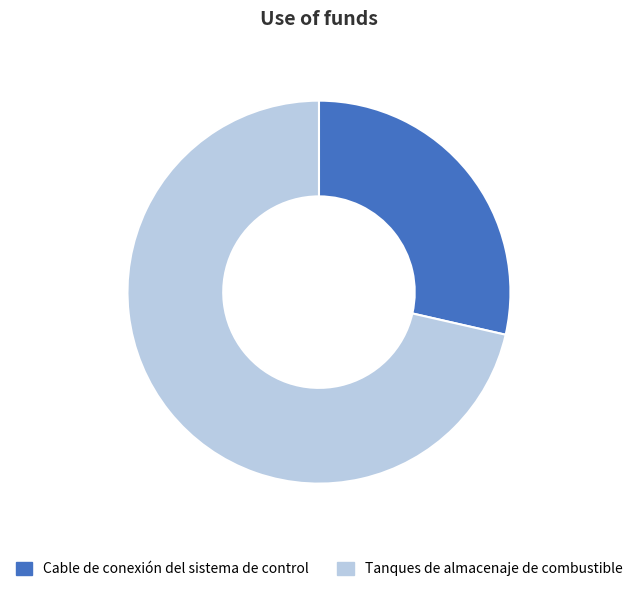

Which slice represents more than half of the pie?

Tanques de almacenaje de combustible